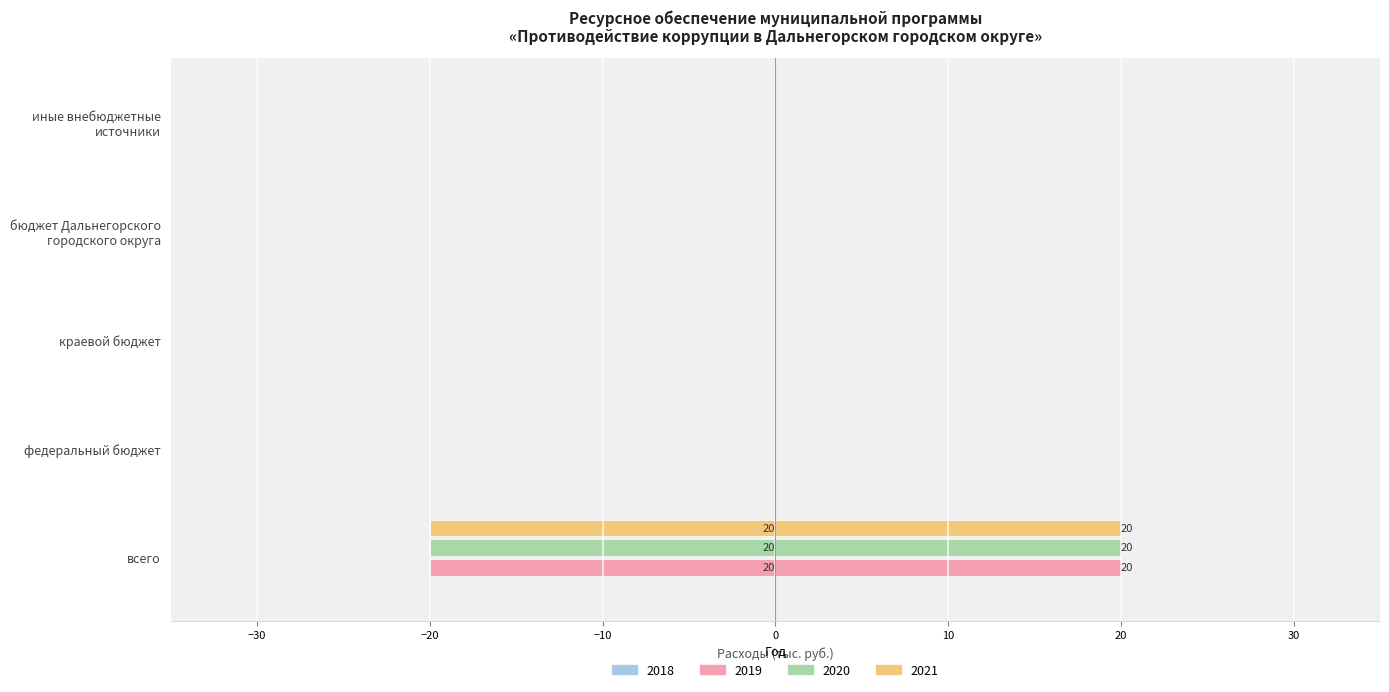

What is the sum of all 2020 values?

20